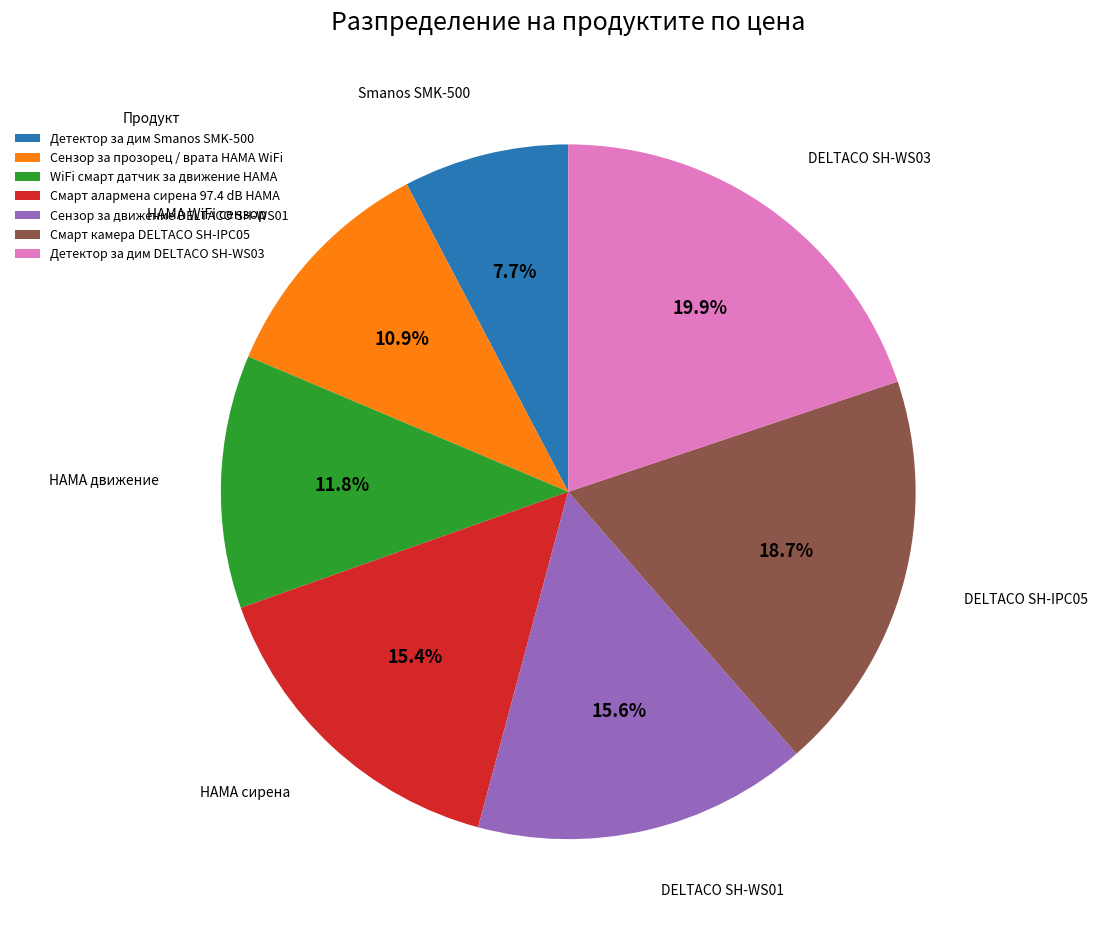

Which category has the smallest portion of the pie?

Детектор за дим Smanos SMK-500